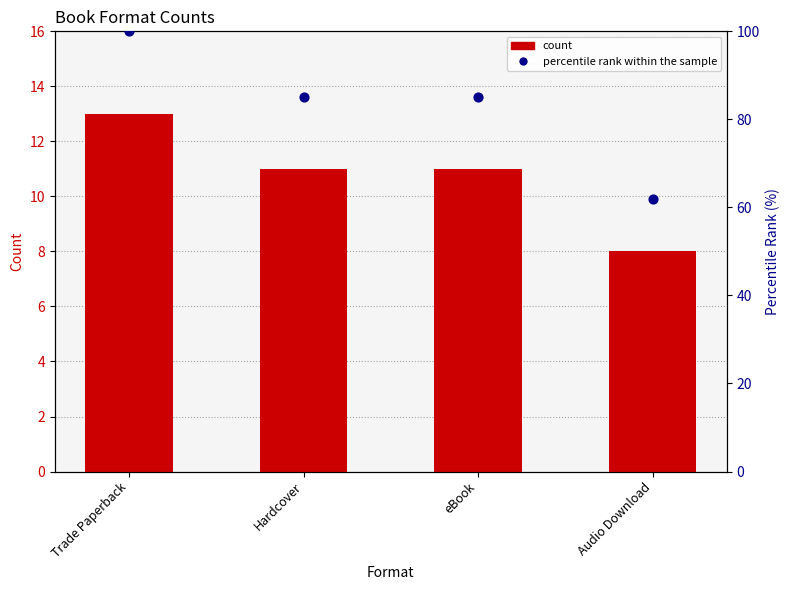

Which series reaches the minimum Y coordinate?

count